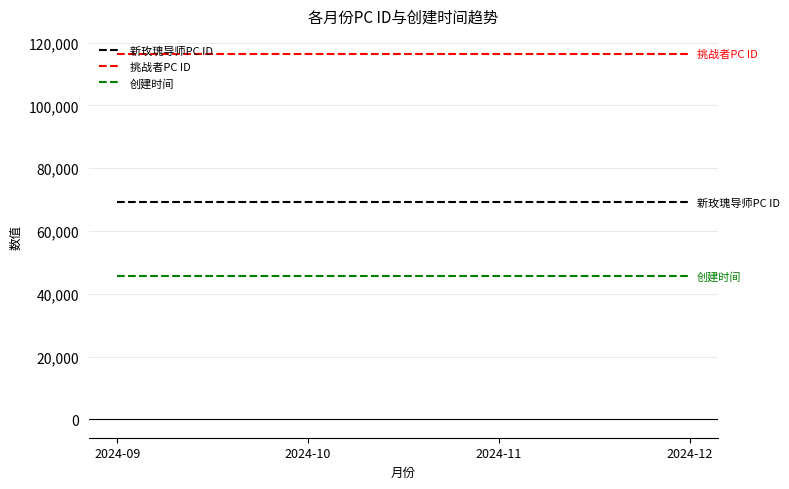

The value of 创建时间 at 2024-10 is 24795.8. True or false?

False